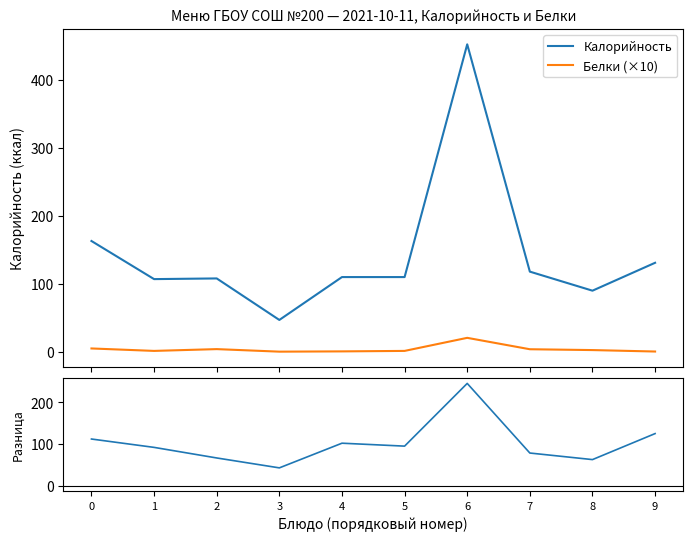

Rank the categories by Разница (Кал − Белки×10) value from highest to lowest.

6, 9, 0, 4, 5, 1, 7, 2, 8, 3